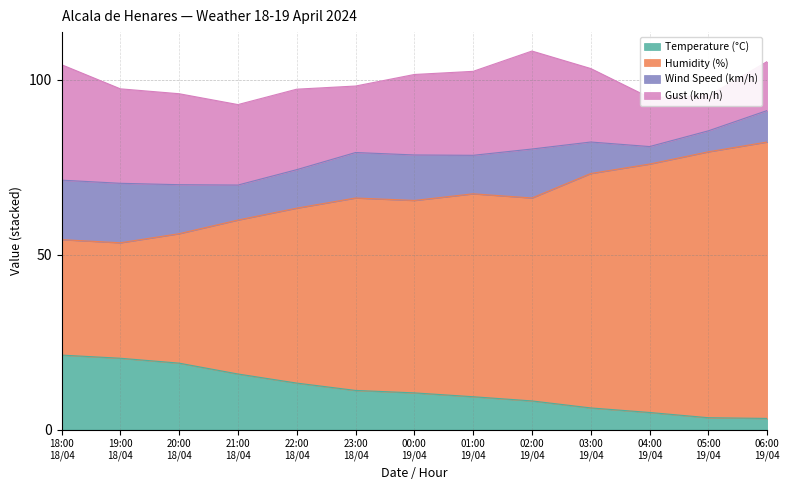

What is the minimum value for Temperature (°C)?

3.2